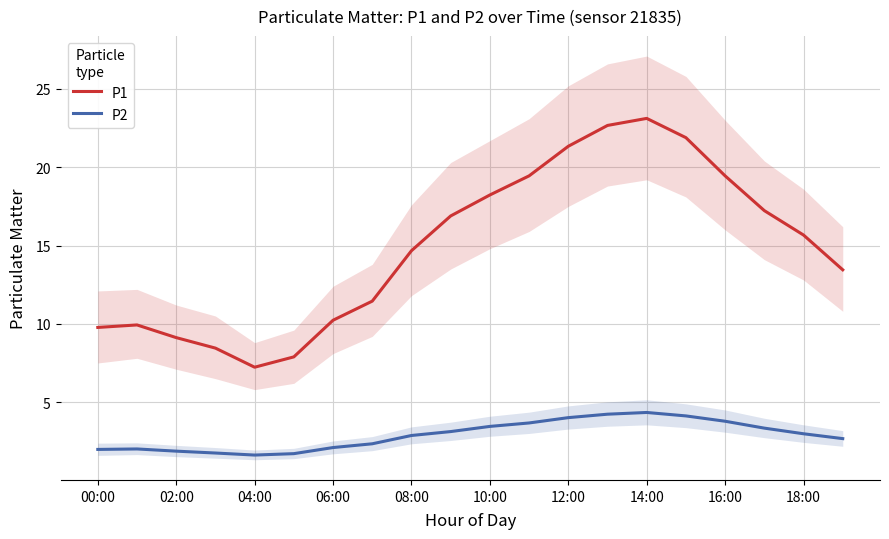

The P1 series shows 17.1 at 00:00. True or false?

False